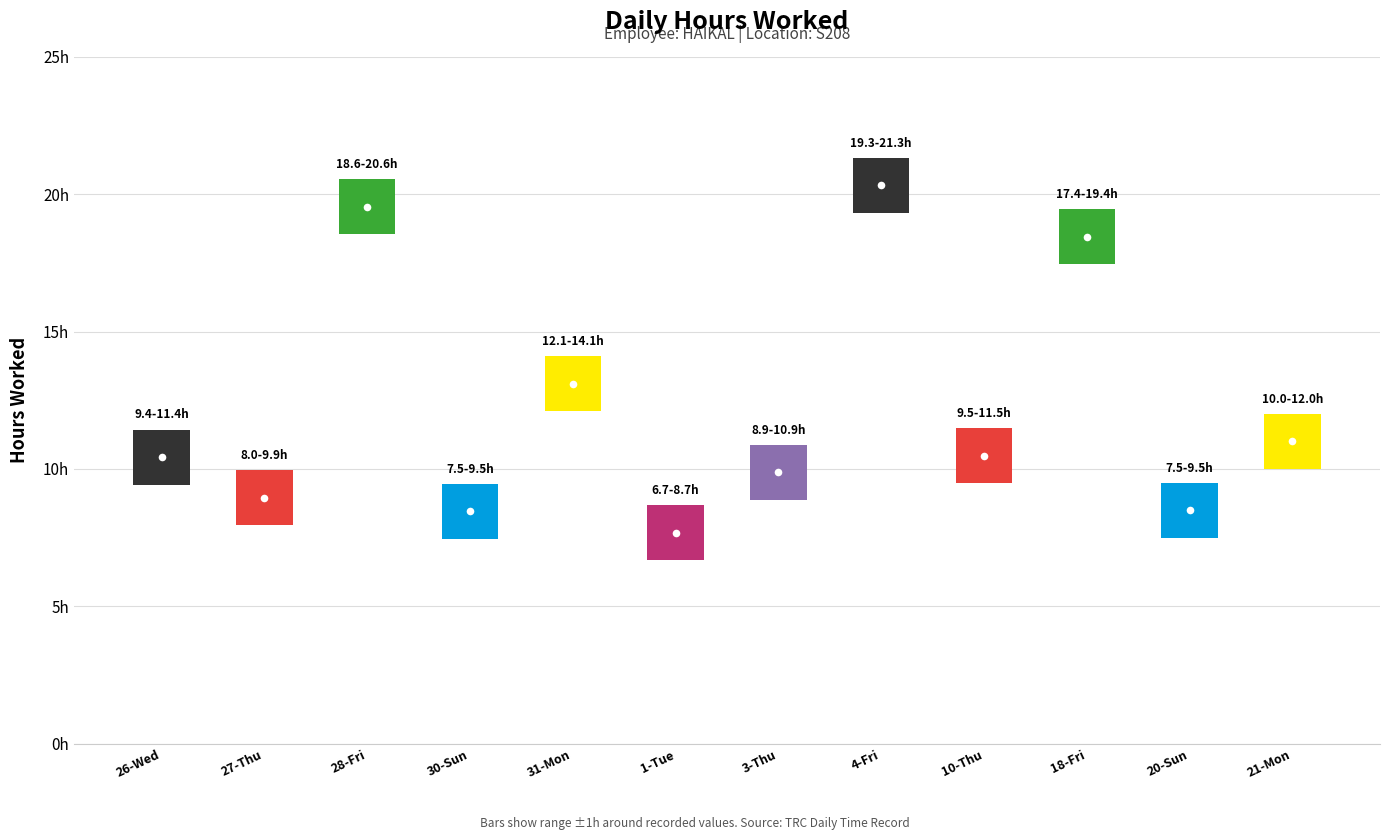

The value at 1-Tue is 7.7. True or false?

True